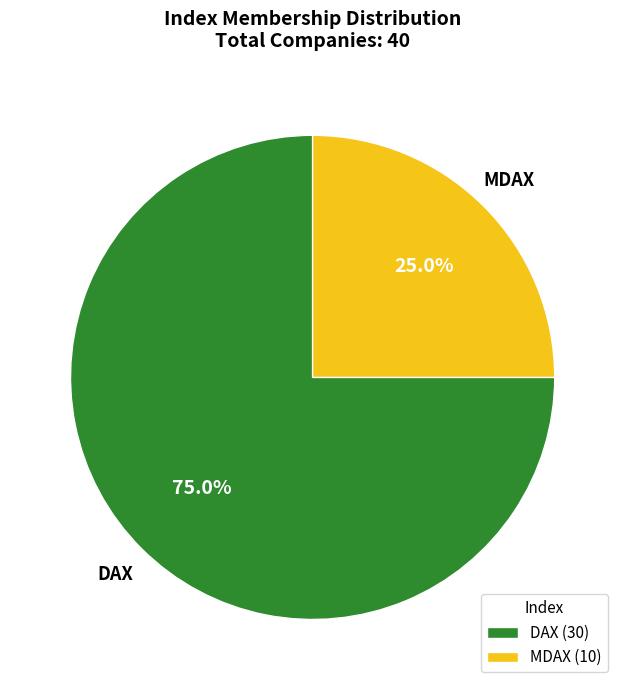

Which has a higher value, DAX or MDAX?

DAX